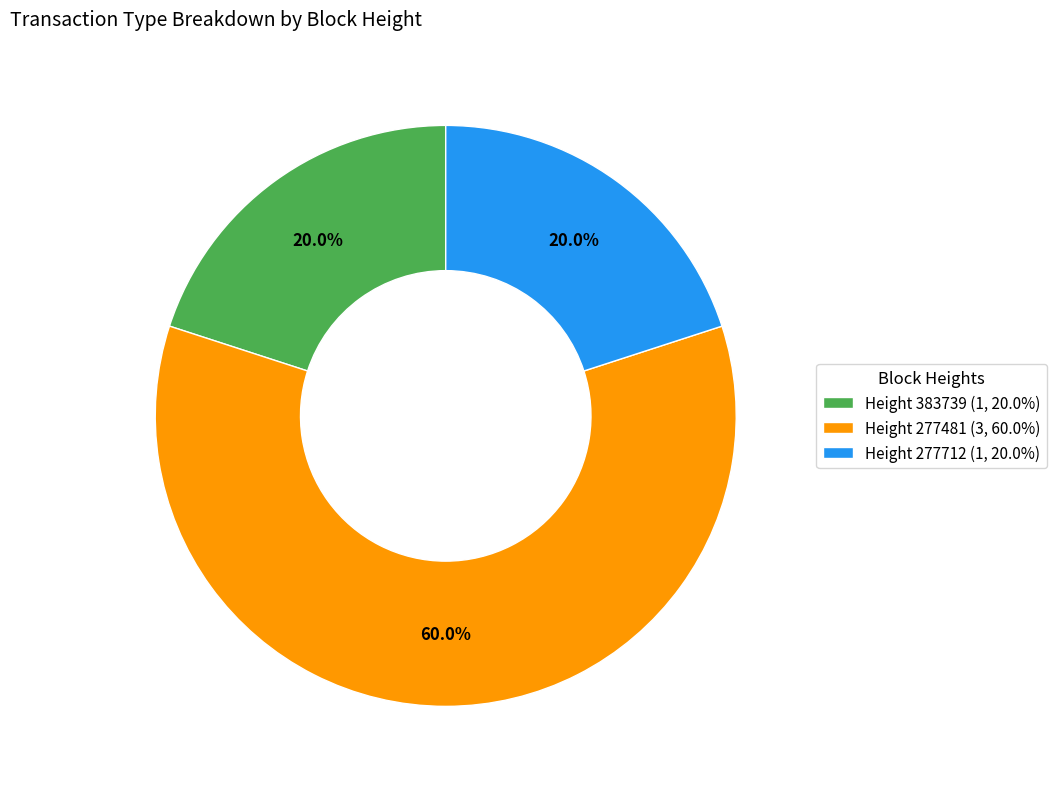

Which slice is the largest?

Height 277481 (3, 60.0%)